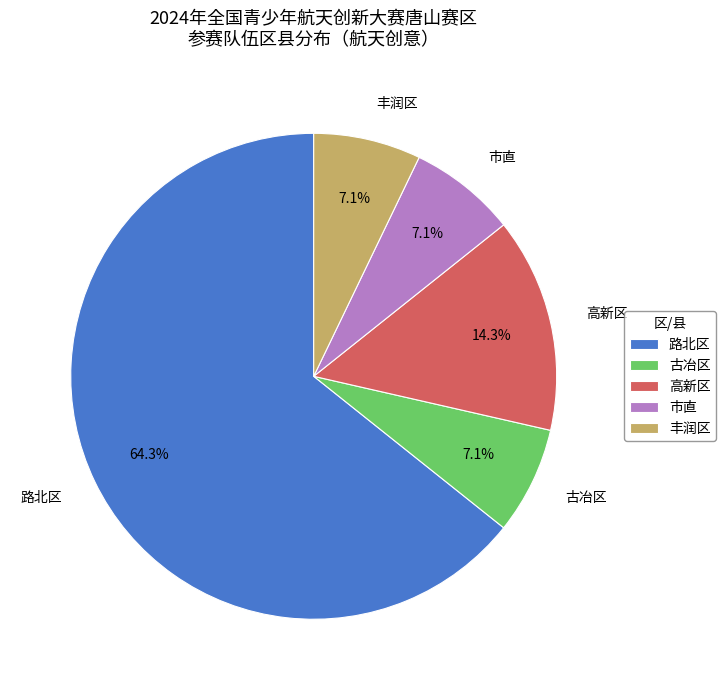

To the nearest percent, what percentage of the pie is 市直?

7%